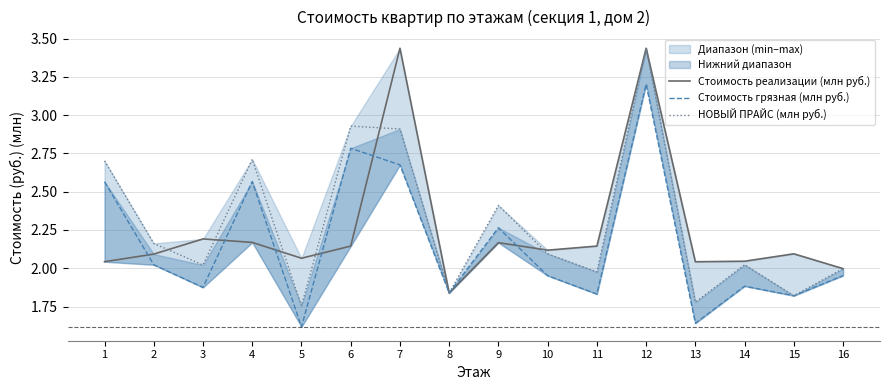

What is the total value across all series at 4?

7.4